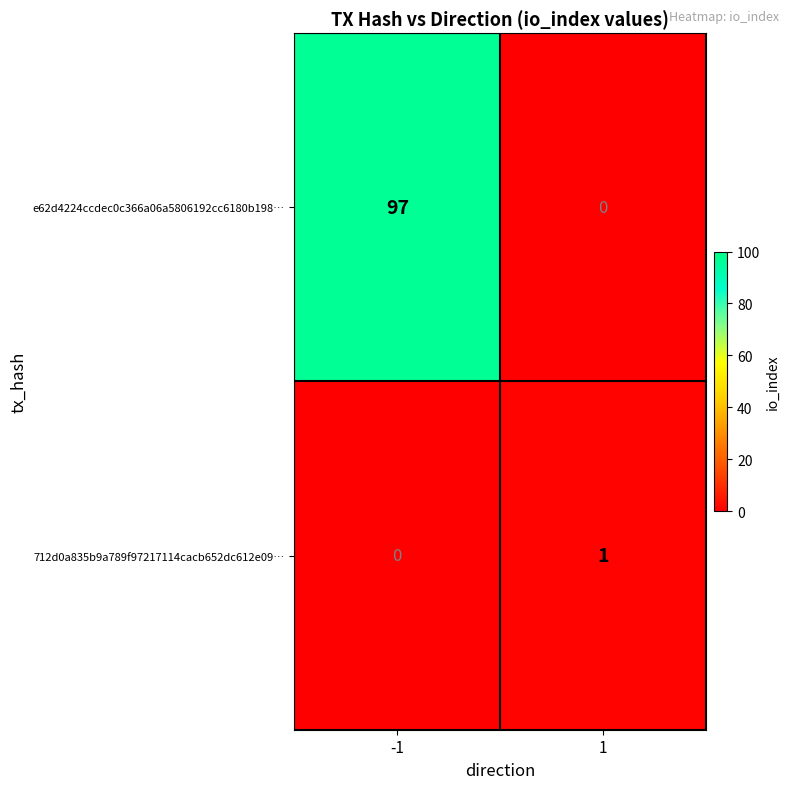

Read the e62d4224ccdec0c366a06a5806192cc6180b198… value at -1, to the nearest 5.

95